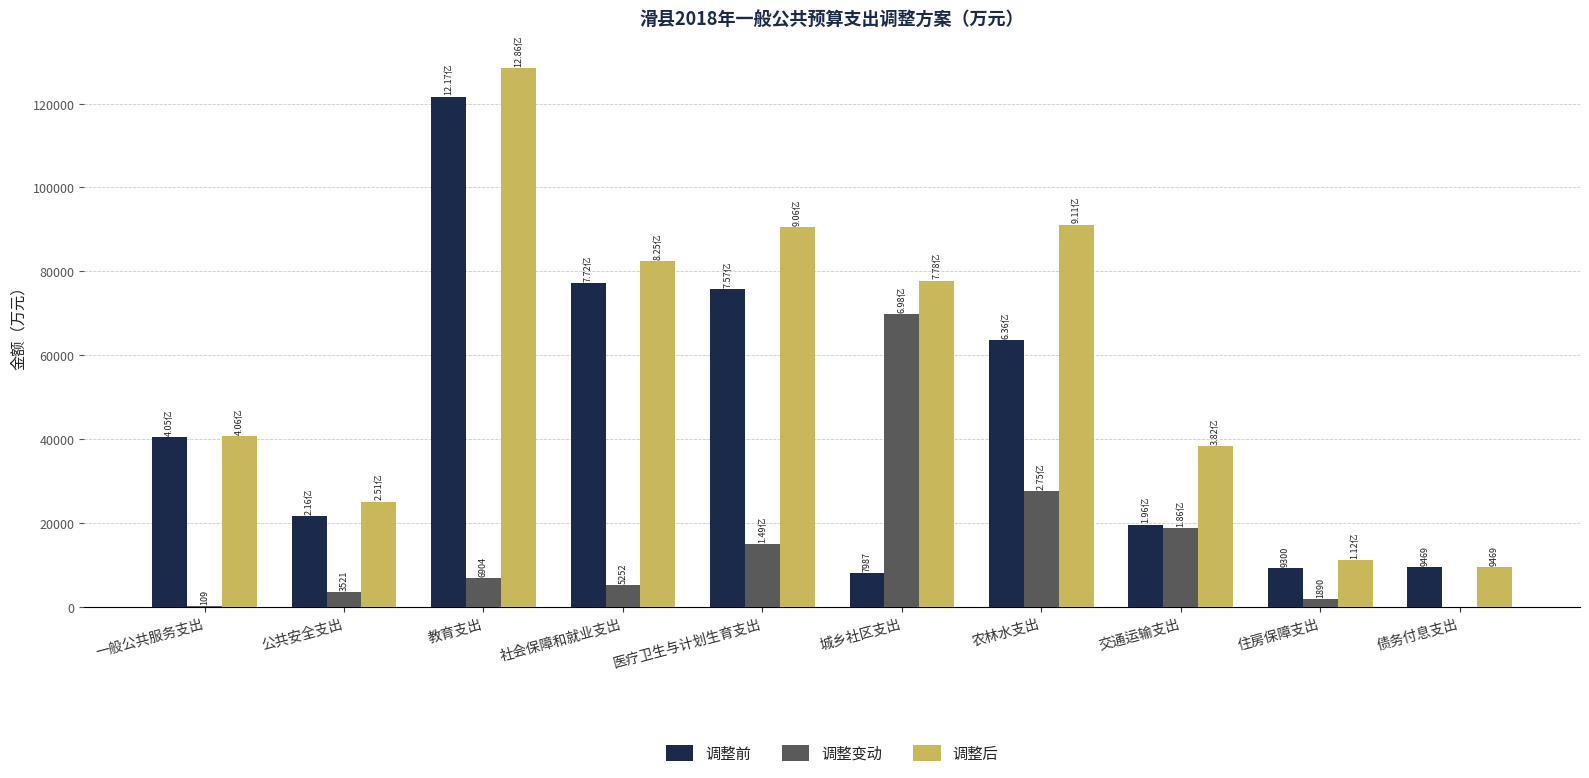

Is the value of 调整后 at 债务付息支出 greater than the value of 调整变动 at 医疗卫生与计划生育支出?

No